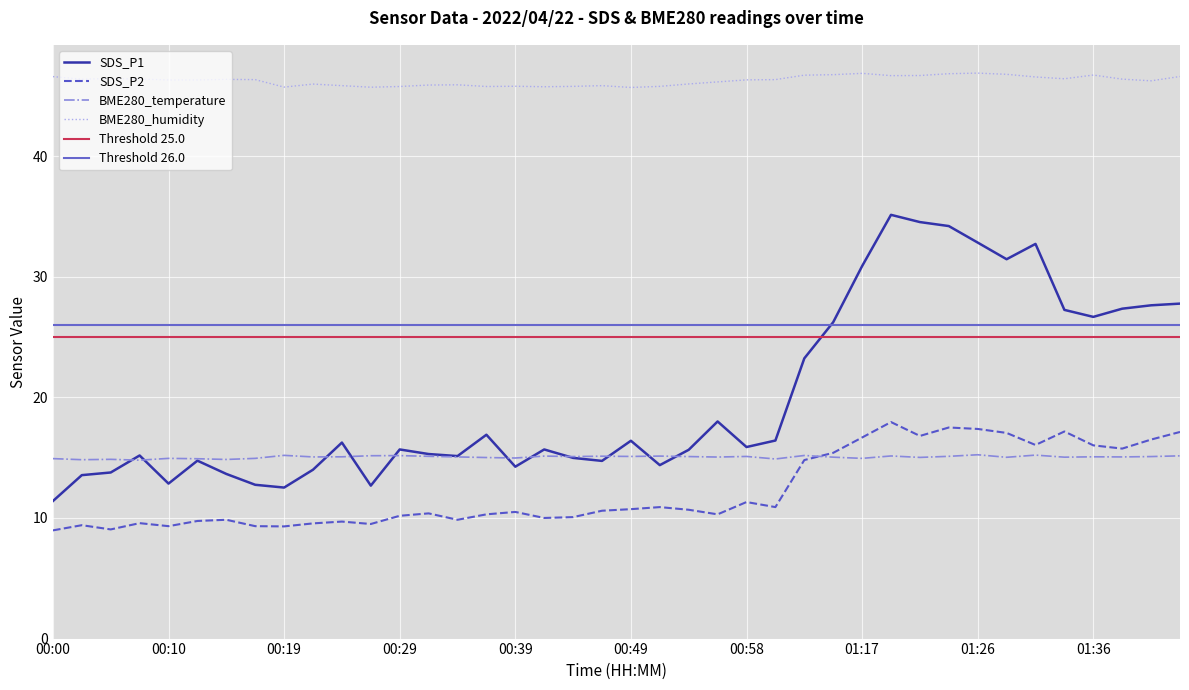

What is the maximum value for BME280_temperature?

15.2